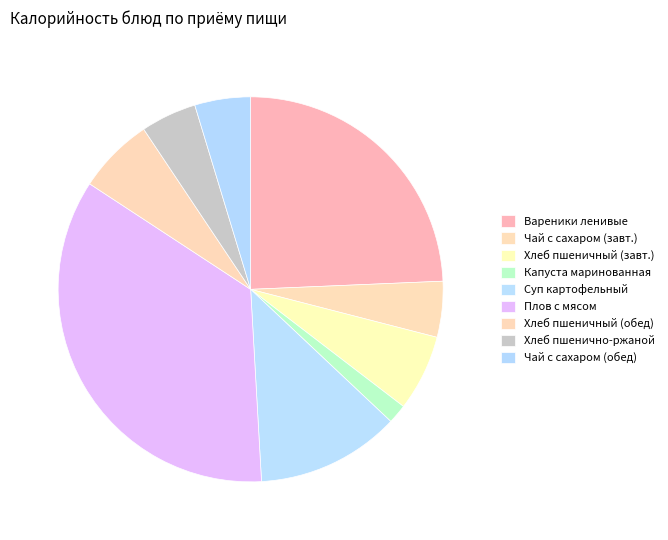

How many slices are in this pie chart?

9